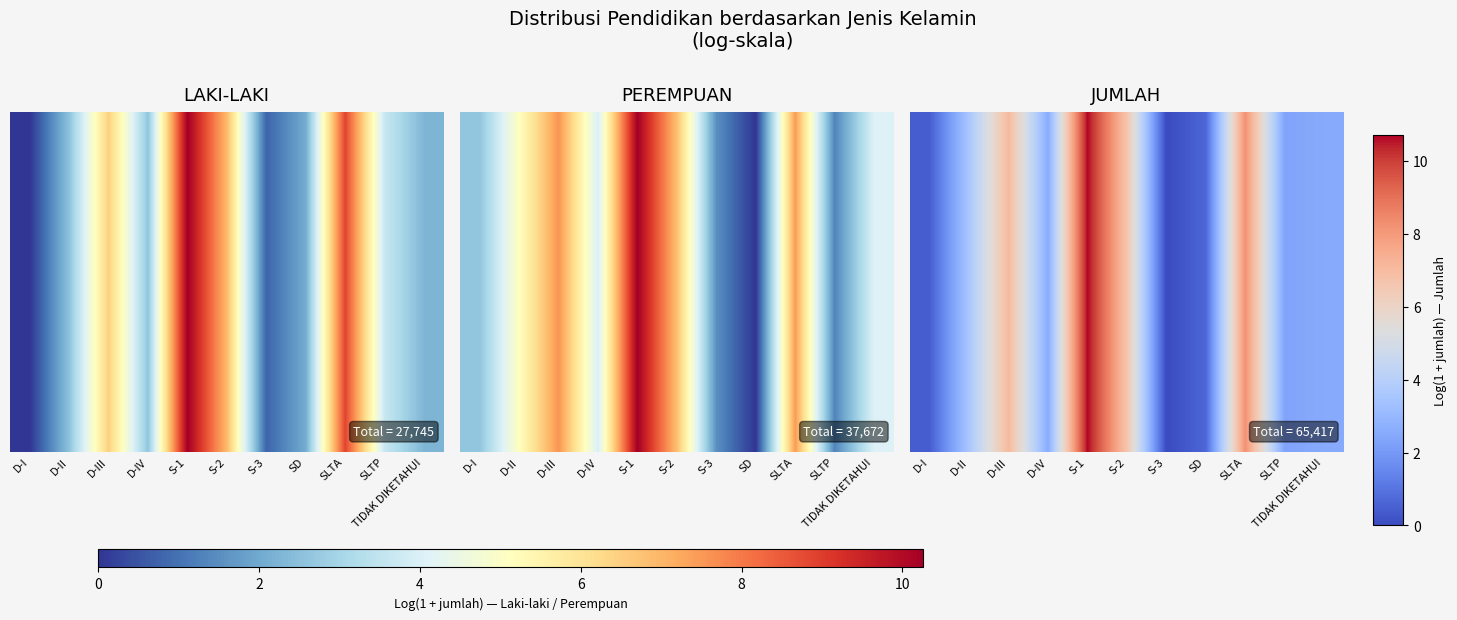

Reading right to left, what are all the values shown in this chart?

5.7	5.6	9.2	4.6	4.2	8.3	10.7	5.8	8.5	6.4	4.5